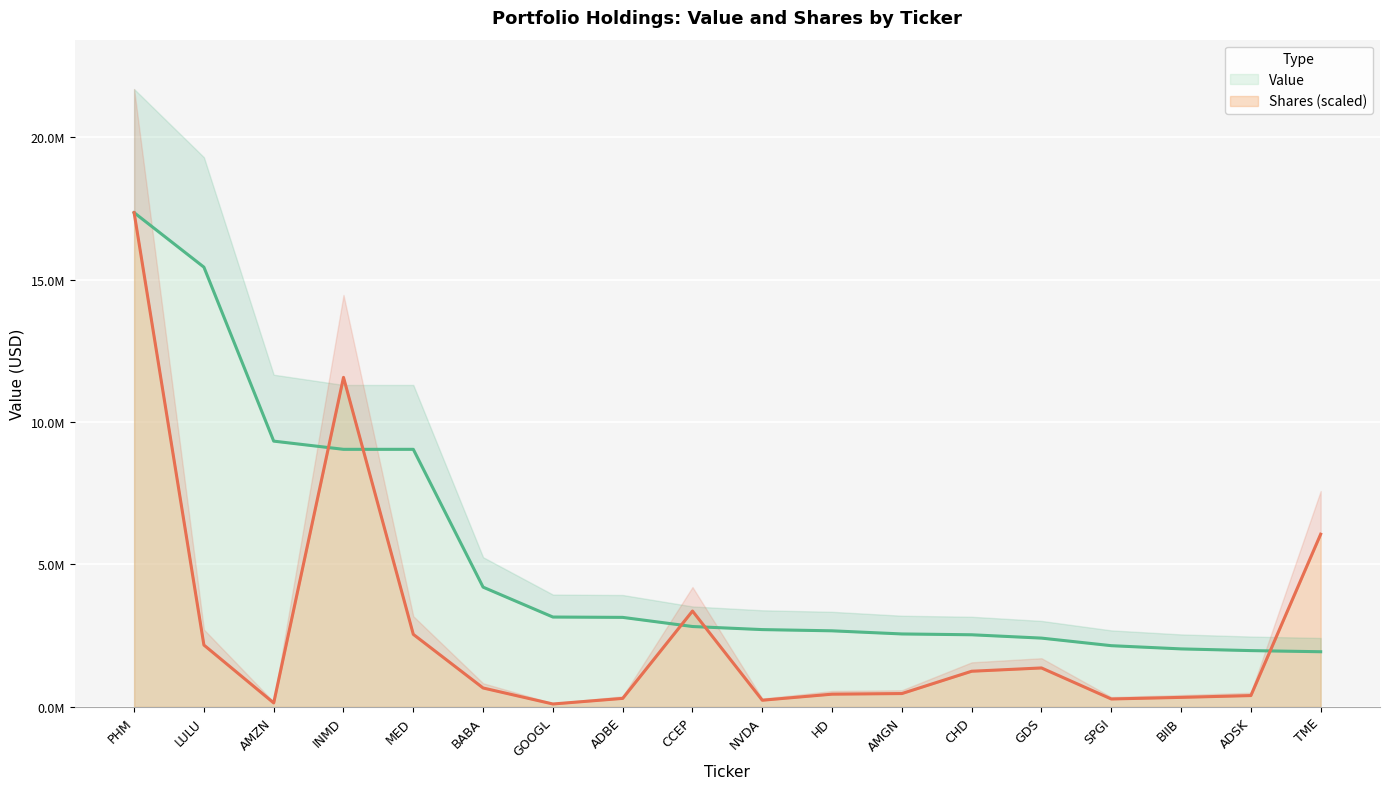

What is the difference between the Shares values at CHD and BABA?

588215.5